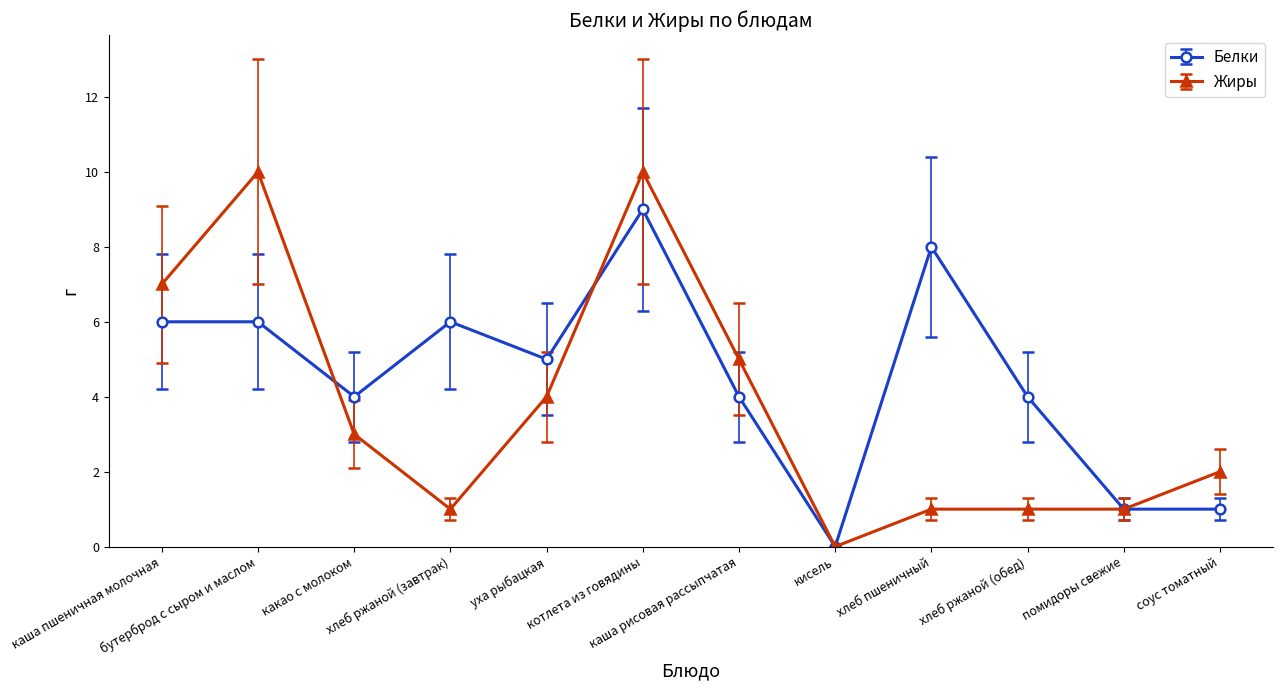

How many distinct data groups are displayed?

2